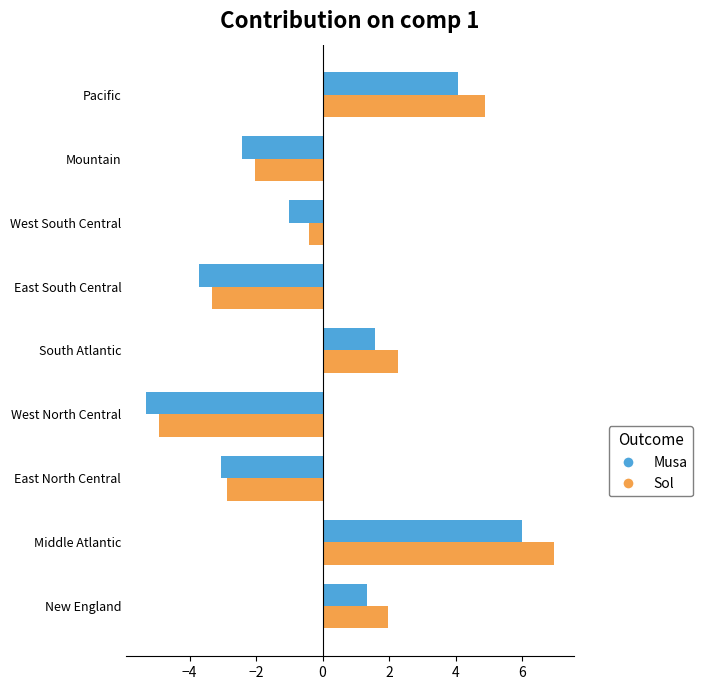

At which category is the sum across all series the highest?

Middle Atlantic